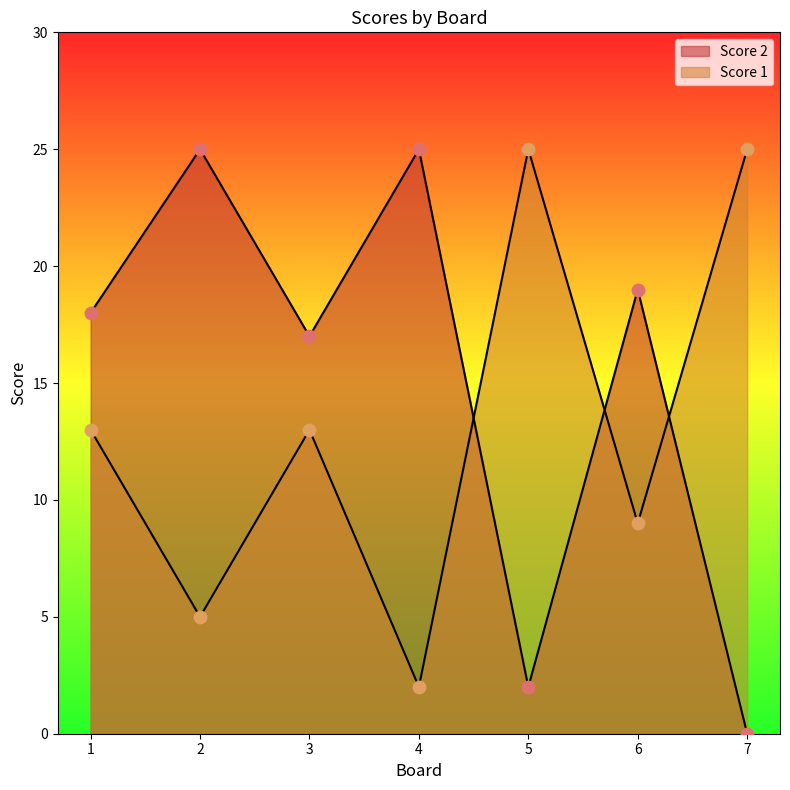

Which series has the largest total across all categories?

Score 2